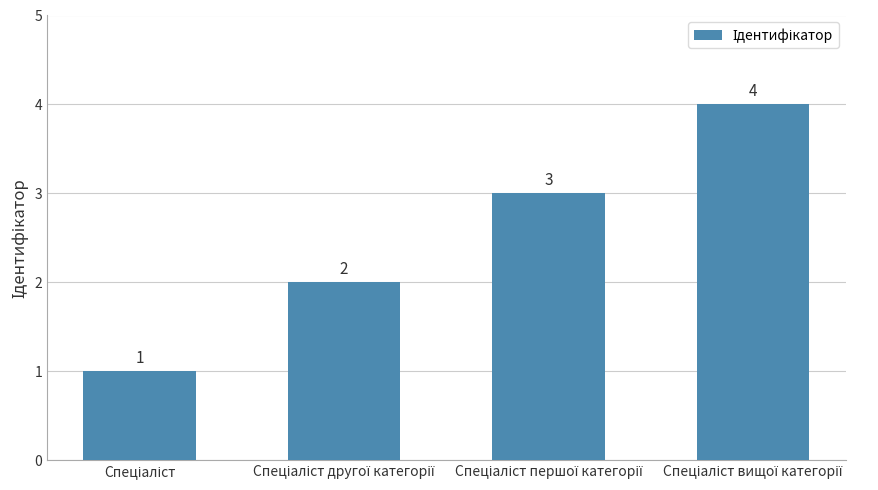

How many values are between 2 and 4?

3